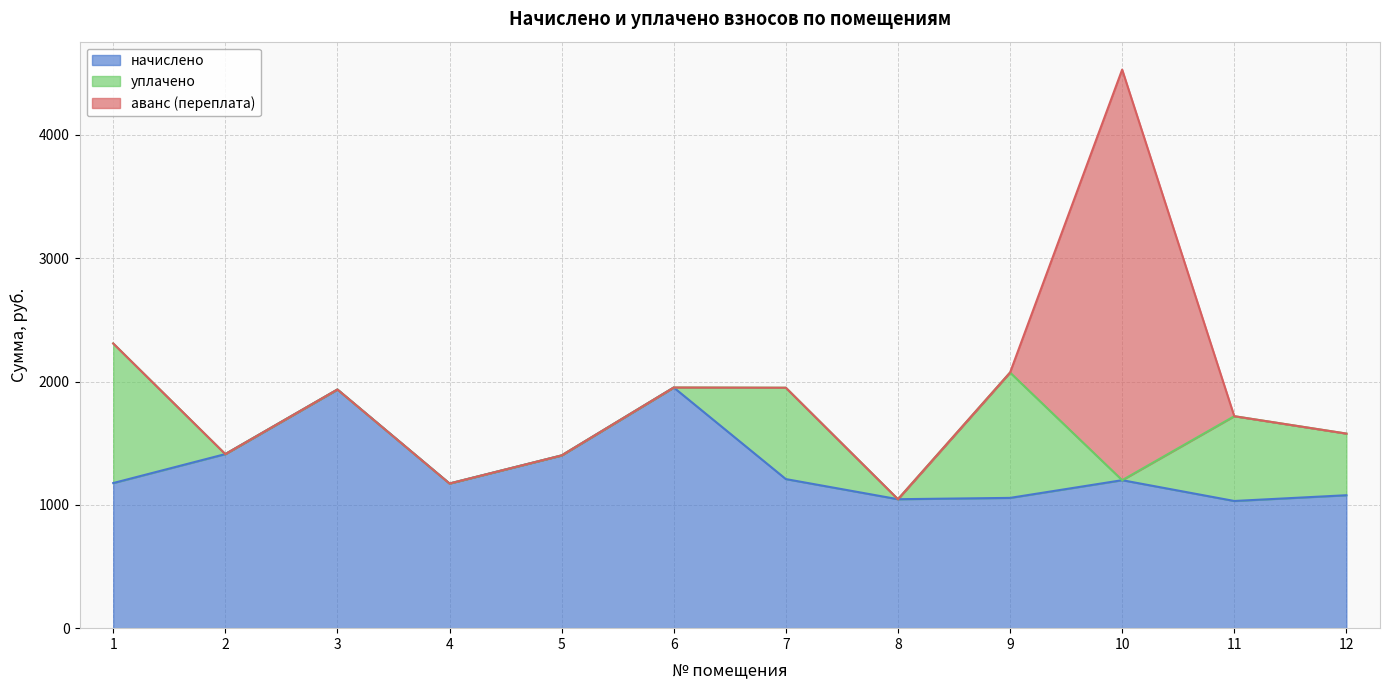

True or false: аванс (переплата) has a value of 0.0 at 8.

True